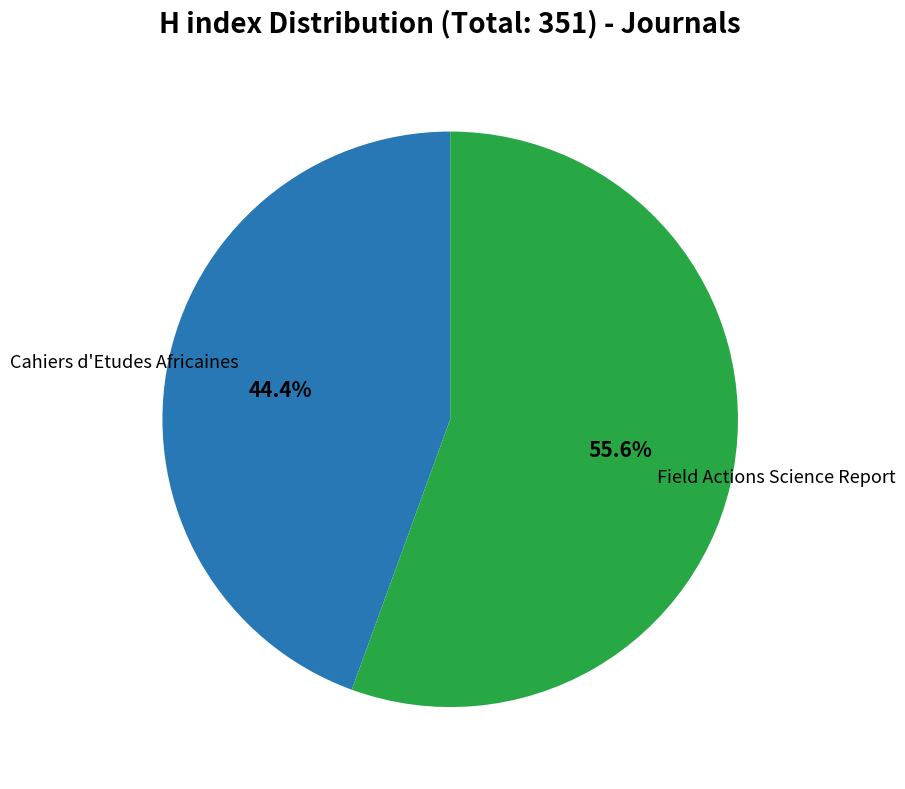

Is there a majority slice in this chart?

Yes